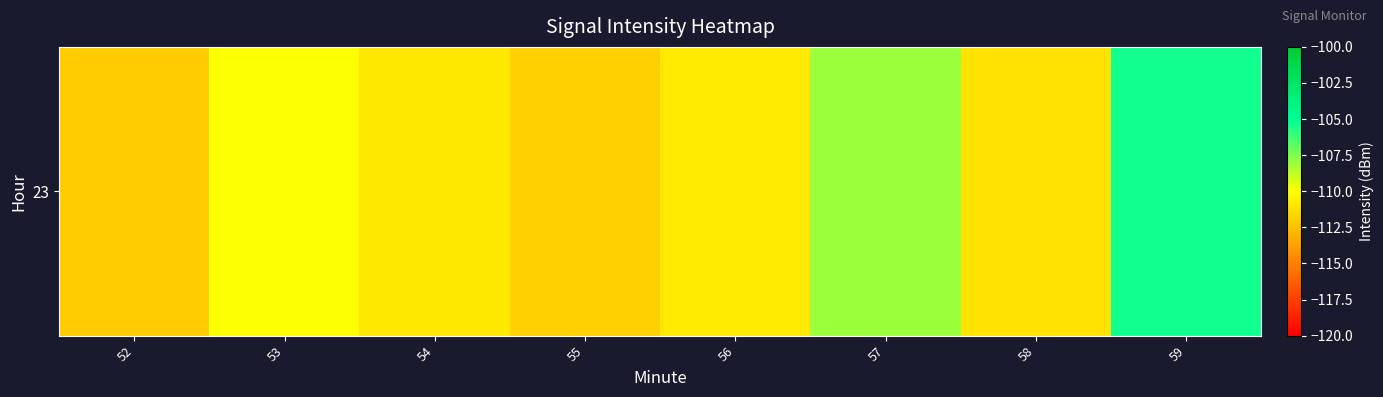

Rank the categories by value from lowest to highest.

52, 55, 58, 54, 56, 53, 57, 59